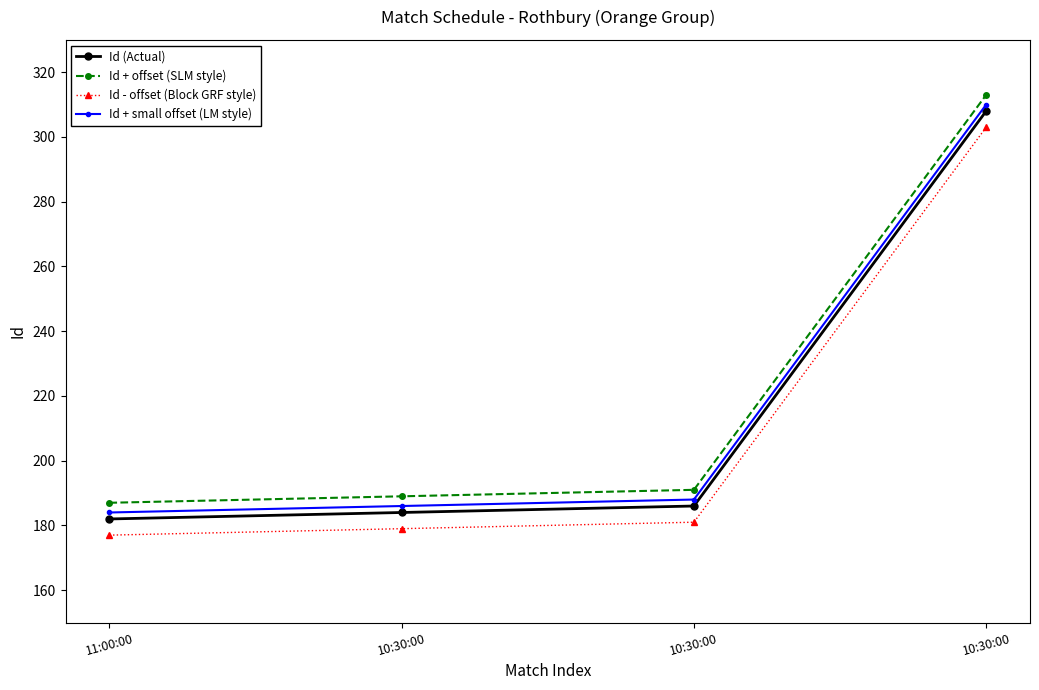

Is the value of Id - offset (Block GRF style) at 10:30:00 greater than the value of Id (Actual) at 11:00:00?

No